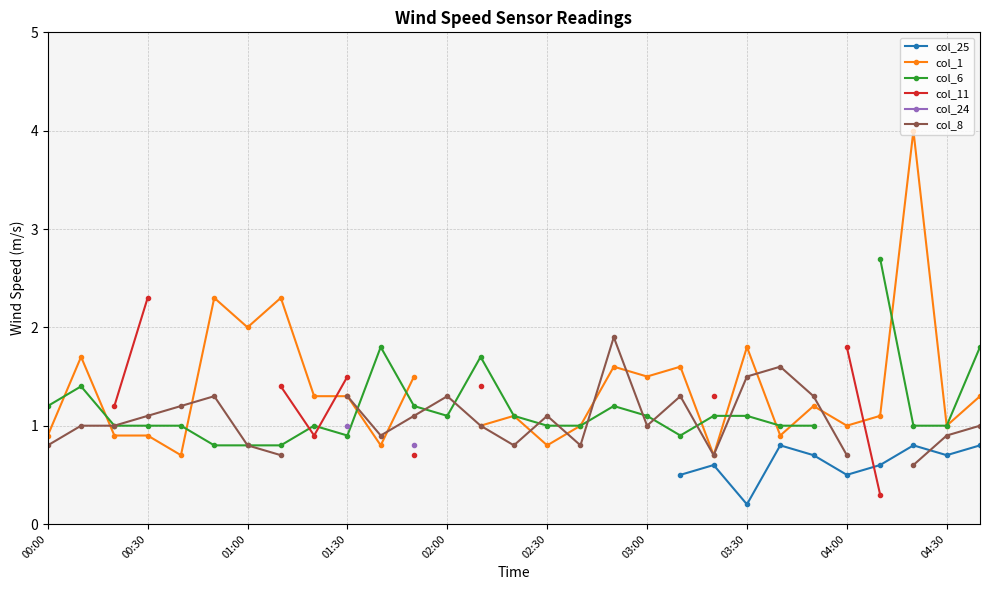

Which series has the widest spread of values?

col_1